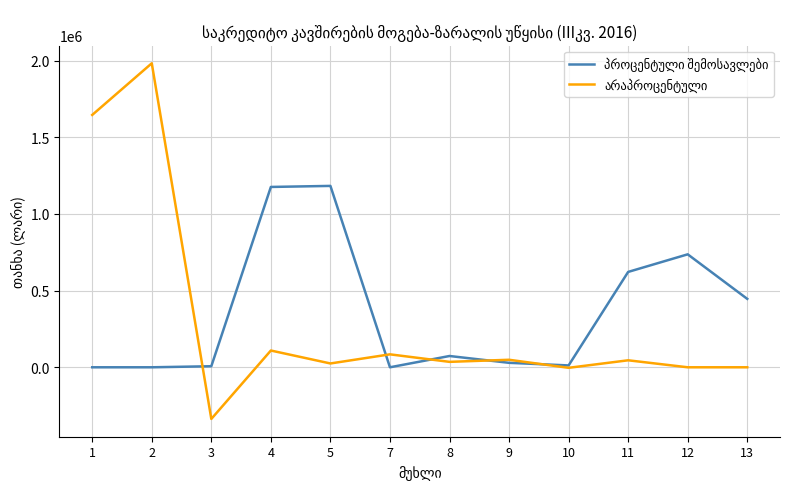

What is the smallest value displayed?

-336784